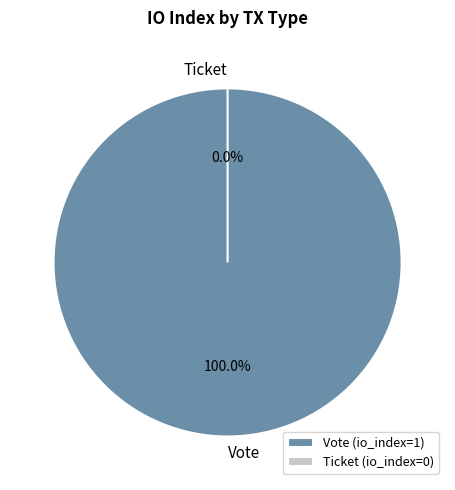

Is it true that Ticket is 1% of the pie?

False